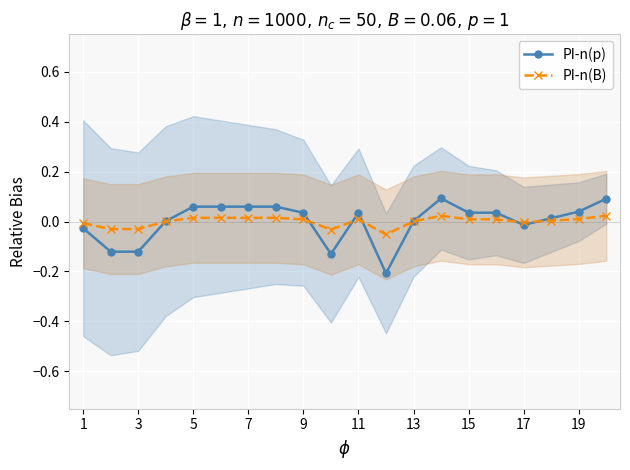

True or false: PI-n(B) has more than 0 points higher than both neighbors.

True